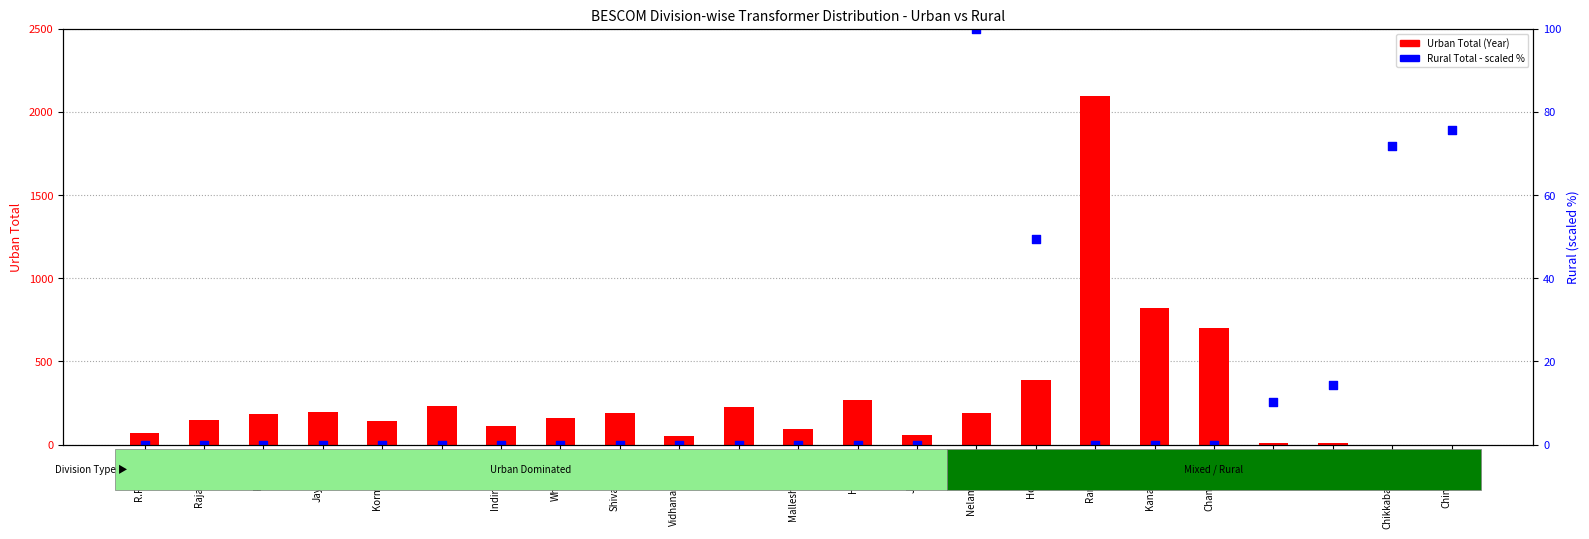

Which series has the largest Y range (max minus min)?

Urban Total (Year)